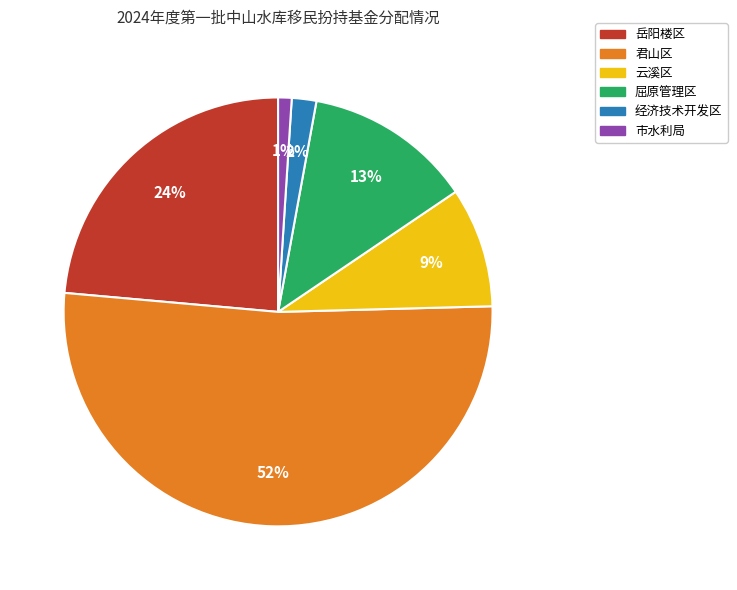

What is the largest slice in the pie chart?

君山区